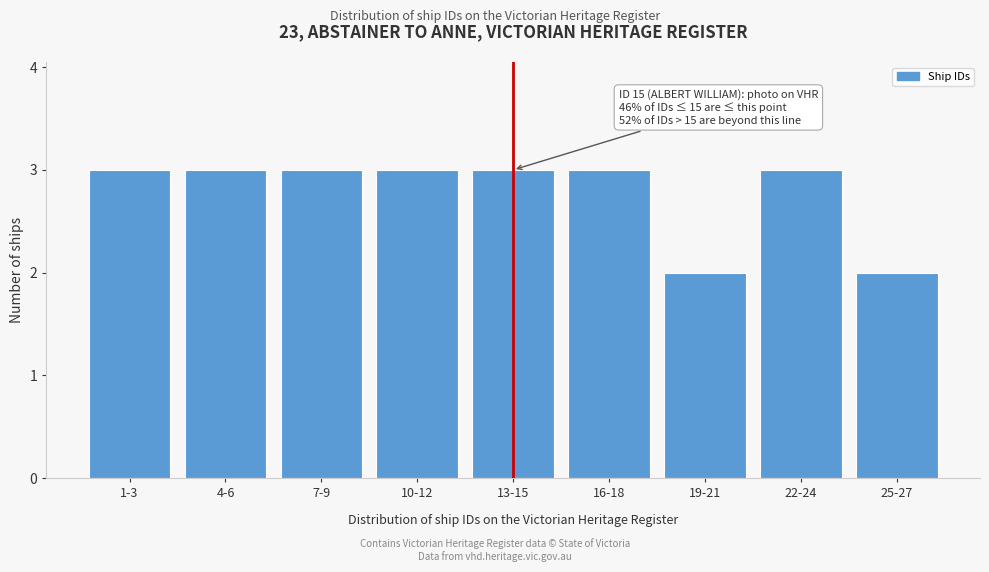

Reading right to left, list all the values displayed in this chart.

2	3	2	3	3	3	3	3	3